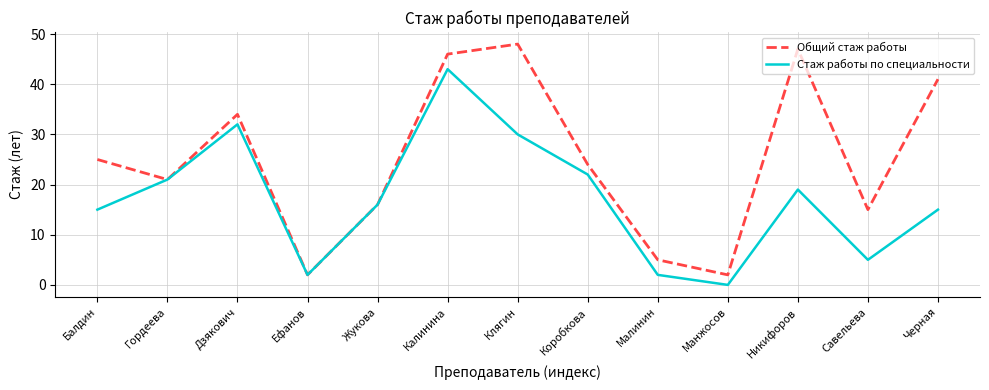

What are all the series names shown in the legend?

Общий стаж работы, Стаж работы по специальности